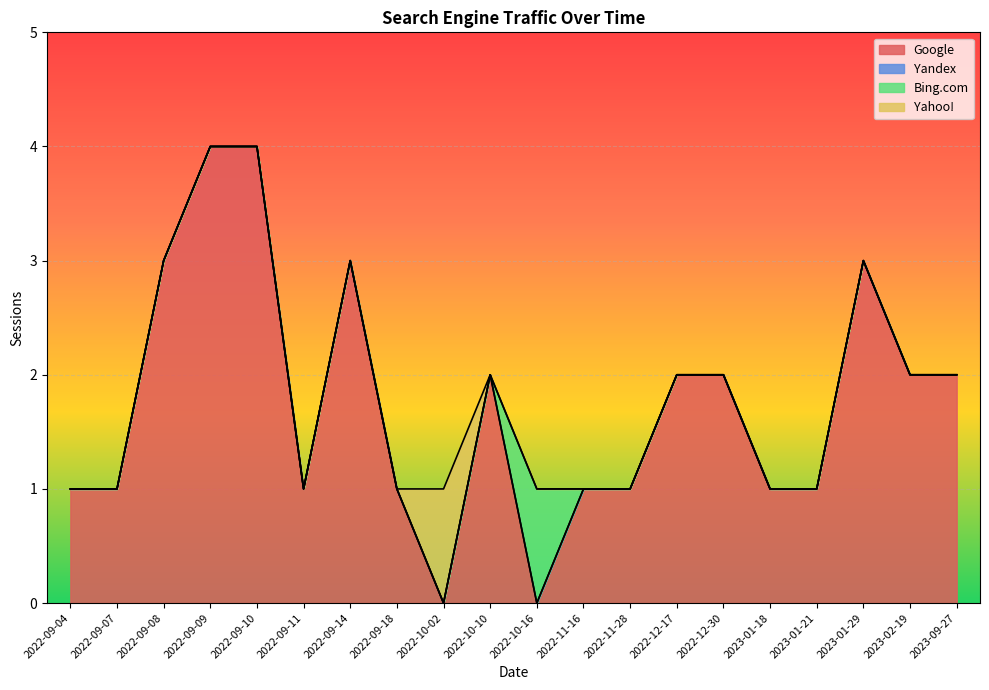

True or false: Bing.com and Yandex intersect in this chart.

False